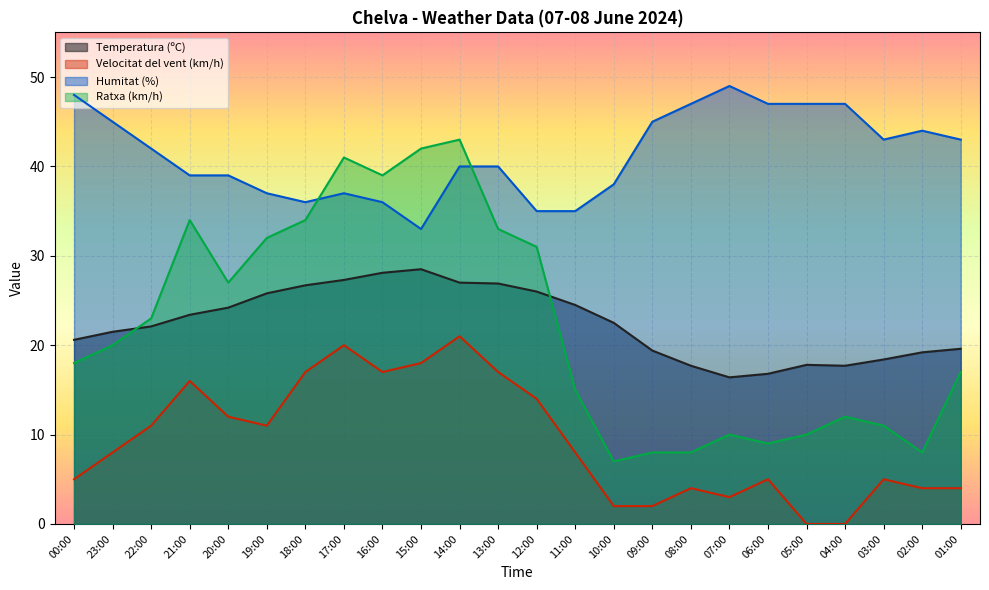

What are all the series names shown in the legend?

Temperatura (ºC), Velocitat del vent (km/h), Humitat (%), Ratxa (km/h)